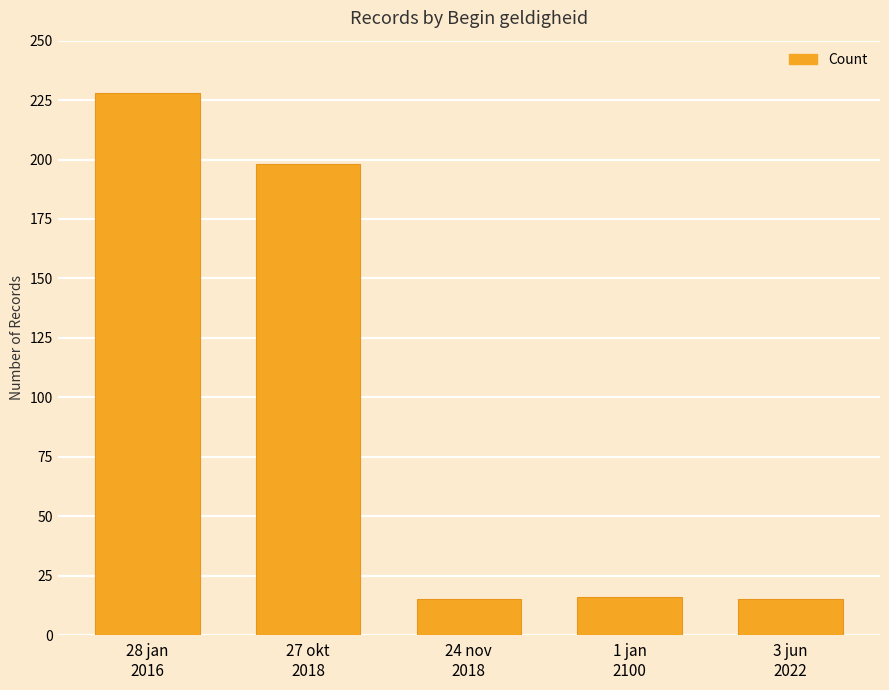

How many bars are there in total?

5